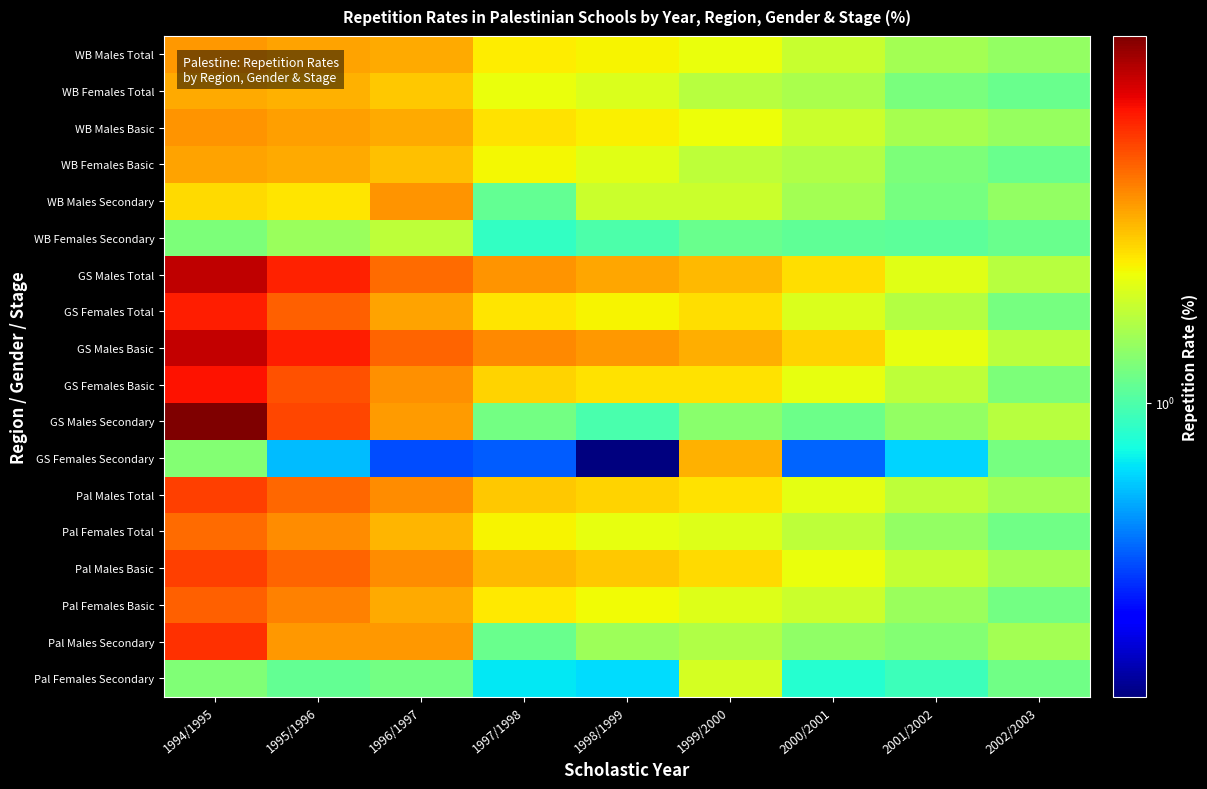

Reading left to right, what are all the values shown in this chart?

WB Males Total: 1994/1995=3.5	1995/1996=3.3	1996/1997=3.2	1997/1998=2.4	1998/1999=2.3	1999/2000=2.2	2000/2001=1.8	2001/2002=1.5	2002/2003=1.4
WB Females Total: 1994/1995=3.2	1995/1996=3.1	1996/1997=2.8	1997/1998=2.2	1998/1999=2.0	1999/2000=1.7	2000/2001=1.6	2001/2002=1.2	2002/2003=1.2
WB Males Basic: 1994/1995=3.5	1995/1996=3.4	1996/1997=3.2	1997/1998=2.5	1998/1999=2.4	1999/2000=2.2	2000/2001=1.8	2001/2002=1.6	2002/2003=1.4
WB Females Basic: 1994/1995=3.3	1995/1996=3.2	1996/1997=2.9	1997/1998=2.3	1998/1999=2.1	1999/2000=1.7	2000/2001=1.6	2001/2002=1.3	2002/2003=1.2
WB Males Secondary: 1994/1995=2.6	1995/1996=2.5	1996/1997=3.5	1997/1998=1.1	1998/1999=1.9	1999/2000=1.9	2000/2001=1.5	2001/2002=1.2	2002/2003=1.4
WB Females Secondary: 1994/1995=1.3	1995/1996=1.5	1996/1997=1.7	1997/1998=0.9	1998/1999=1.0	1999/2000=1.2	2000/2001=1.1	2001/2002=1.1	2002/2003=1.2
GS Males Total: 1994/1995=7.7	1995/1996=5.7	1996/1997=4.2	1997/1998=3.5	1998/1999=3.2	1999/2000=3.0	2000/2001=2.6	2001/2002=2.1	2002/2003=1.7
GS Females Total: 1994/1995=5.8	1995/1996=4.4	1996/1997=3.3	1997/1998=2.5	1998/1999=2.3	1999/2000=2.6	2000/2001=2.0	2001/2002=1.7	2002/2003=1.2
GS Males Basic: 1994/1995=7.5	1995/1996=5.8	1996/1997=4.3	1997/1998=3.7	1998/1999=3.4	1999/2000=3.1	2000/2001=2.7	2001/2002=2.1	2002/2003=1.7
GS Females Basic: 1994/1995=6.1	1995/1996=4.7	1996/1997=3.6	1997/1998=2.7	1998/1999=2.5	1999/2000=2.5	2000/2001=2.1	2001/2002=1.8	2002/2003=1.3
GS Males Secondary: 1994/1995=9.6	1995/1996=4.9	1996/1997=3.4	1997/1998=1.2	1998/1999=1.0	1999/2000=1.3	2000/2001=1.2	2001/2002=1.4	2002/2003=1.7
GS Females Secondary: 1994/1995=1.3	1995/1996=0.6	1996/1997=0.4	1997/1998=0.4	1998/1999=0.2	1999/2000=3.1	2000/2001=0.4	2001/2002=0.6	2002/2003=1.2
Pal Males Total: 1994/1995=5.1	1995/1996=4.3	1996/1997=3.6	1997/1998=2.8	1998/1999=2.7	1999/2000=2.5	2000/2001=2.1	2001/2002=1.7	2002/2003=1.5
Pal Females Total: 1994/1995=4.2	1995/1996=3.6	1996/1997=3.0	1997/1998=2.3	1998/1999=2.1	1999/2000=2.0	2000/2001=1.8	2001/2002=1.4	2002/2003=1.2
Pal Males Basic: 1994/1995=5.0	1995/1996=4.3	1996/1997=3.6	1997/1998=3.0	1998/1999=2.8	1999/2000=2.6	2000/2001=2.2	2001/2002=1.8	2002/2003=1.5
Pal Females Basic: 1994/1995=4.4	1995/1996=3.8	1996/1997=3.2	1997/1998=2.4	1998/1999=2.3	1999/2000=2.0	2000/2001=1.8	2001/2002=1.5	2002/2003=1.2
Pal Males Secondary: 1994/1995=5.4	1995/1996=3.5	1996/1997=3.5	1997/1998=1.2	1998/1999=1.5	1999/2000=1.6	2000/2001=1.4	2001/2002=1.3	2002/2003=1.5
Pal Females Secondary: 1994/1995=1.3	1995/1996=1.1	1996/1997=1.2	1997/1998=0.7	1998/1999=0.7	1999/2000=1.9	2000/2001=0.8	2001/2002=0.9	2002/2003=1.2